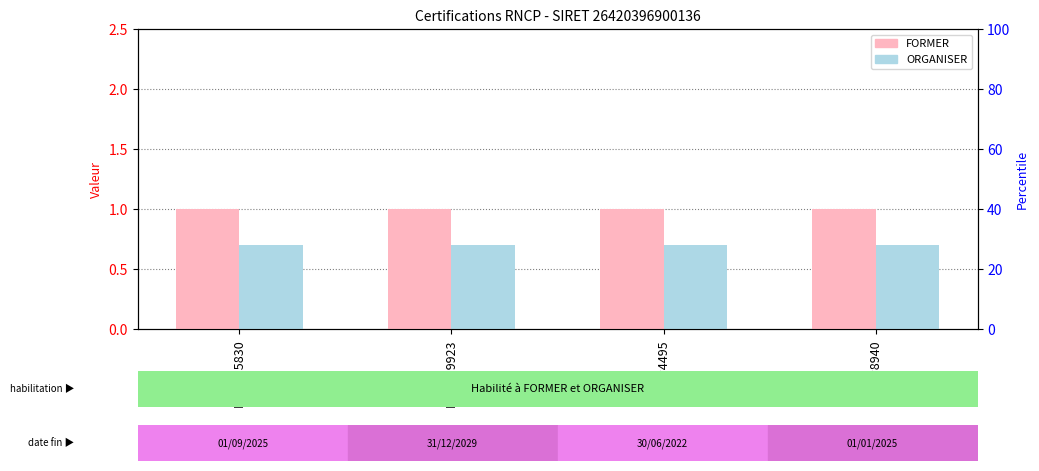

At RNCP4495, list the series in order from largest to smallest.

FORMER, ORGANISER